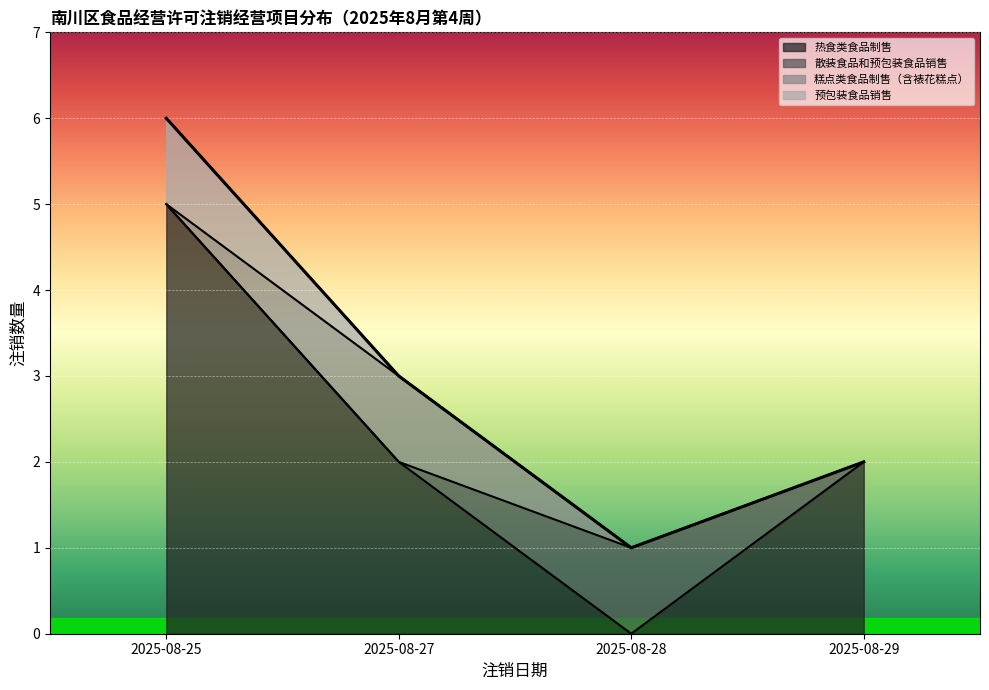

True or false: 糕点类食品制售（含裱花糕点） and 预包装食品销售 cross at least once.

False